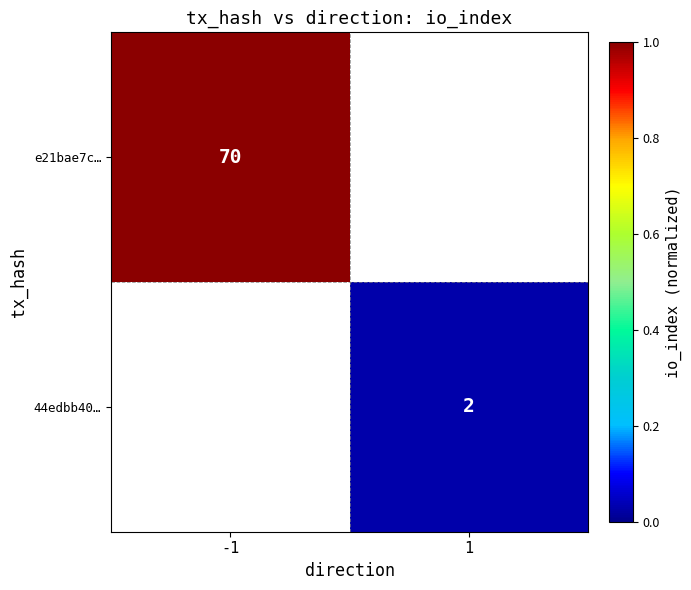

At how many categories does at least one series exceed 0?

2